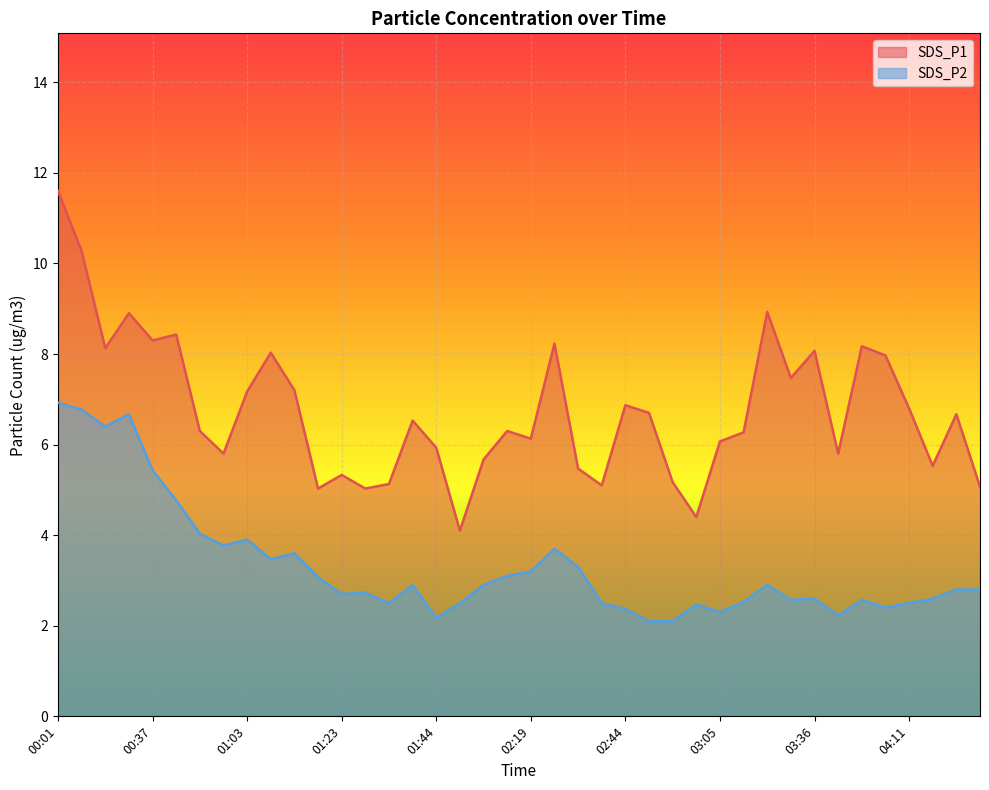

Is the value of SDS_P2 at 02:39 greater than the value of SDS_P1 at 04:37?

No